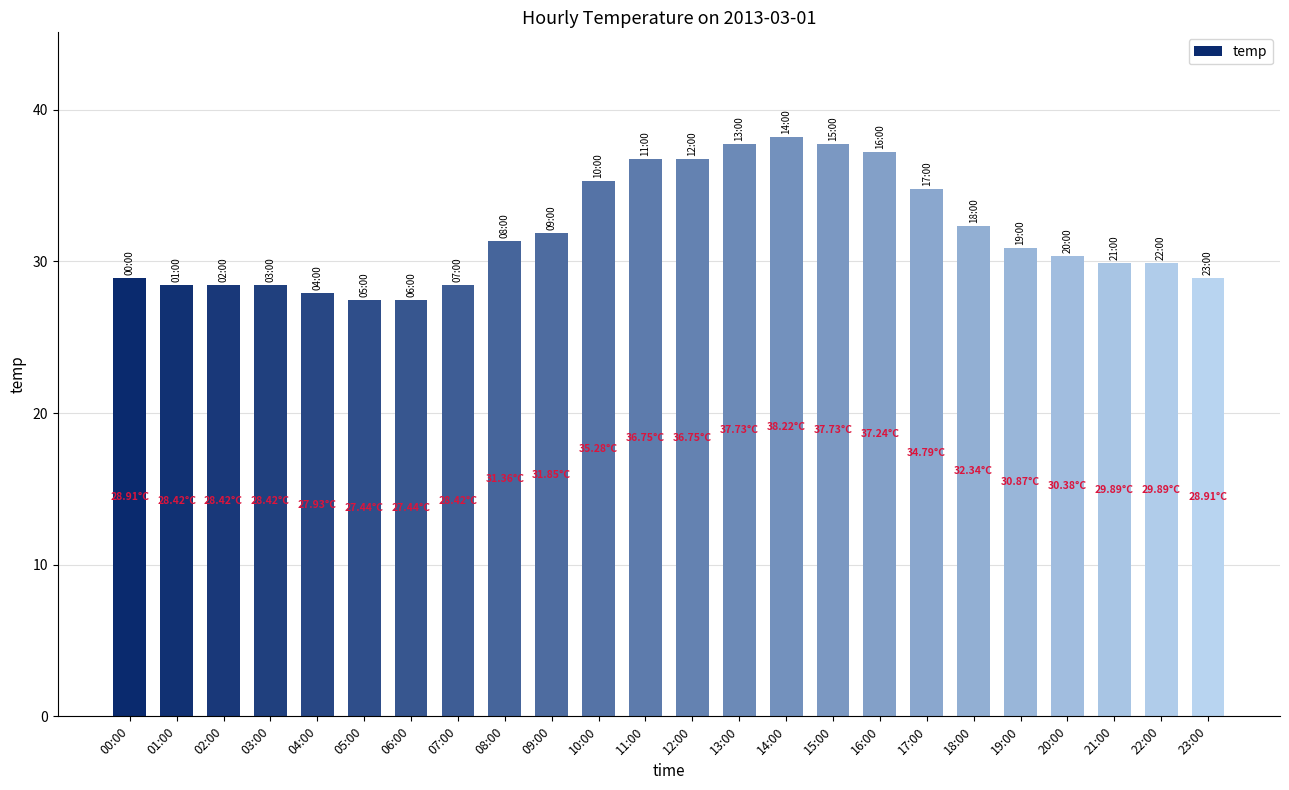

The chart shows a value of 37.7 at 13:00. True or false?

True